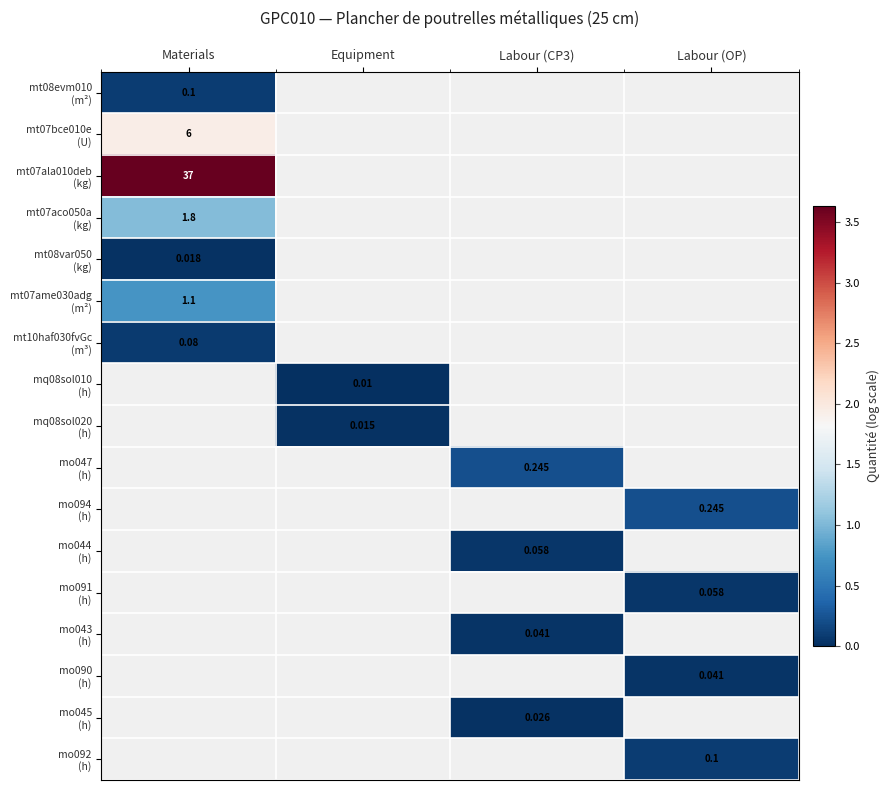

At how many categories does at least one series exceed 1?

1